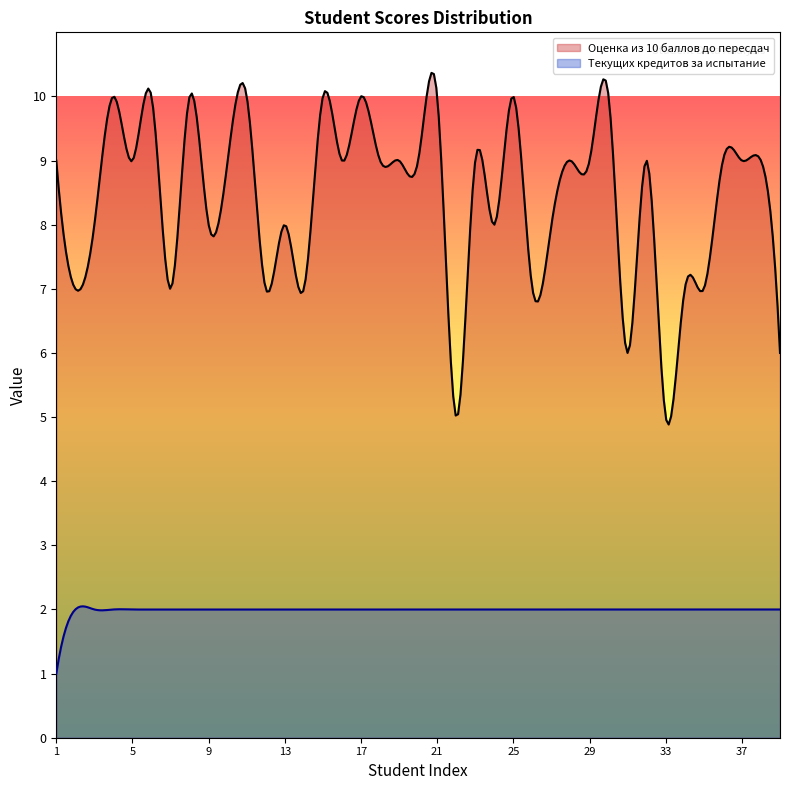

Which series has the largest total across all categories?

Оценка из 10 баллов до пересдач